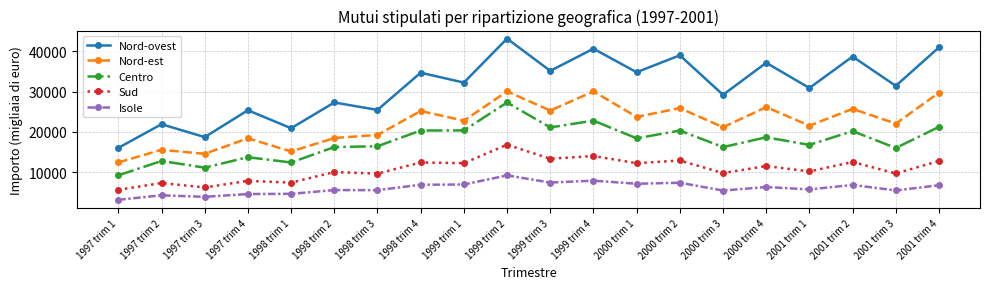

What value does the Nord-est series have at 1997 trim 2, to the nearest 100?

15500